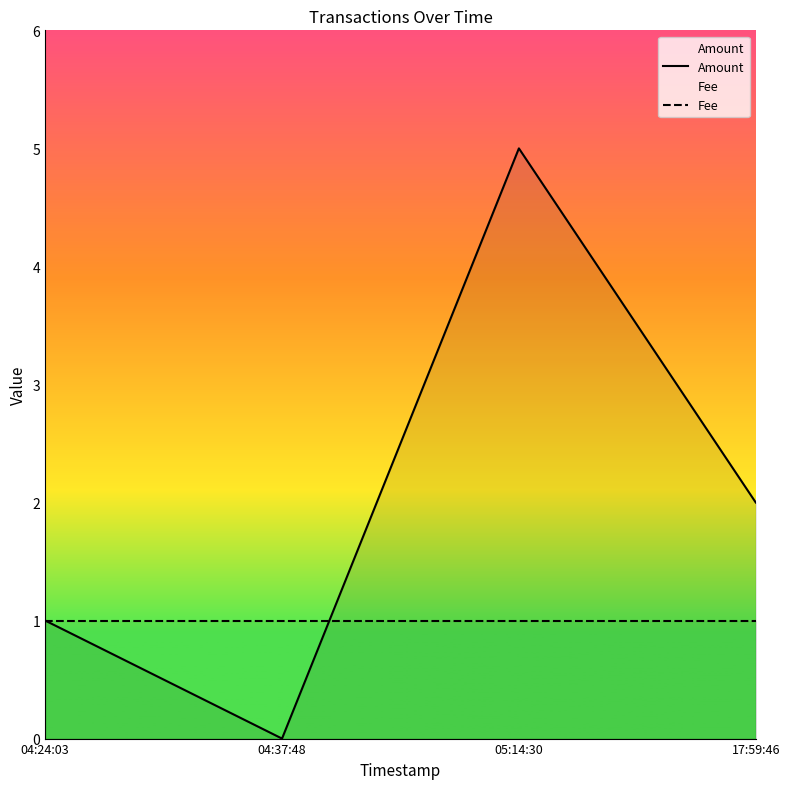

Reading left to right, extract all data points from this chart.

Amount: 04:24:03=1	04:37:48=0	05:14:30=5	17:59:46=2
Fee: 04:24:03=1	04:37:48=1	05:14:30=1	17:59:46=1